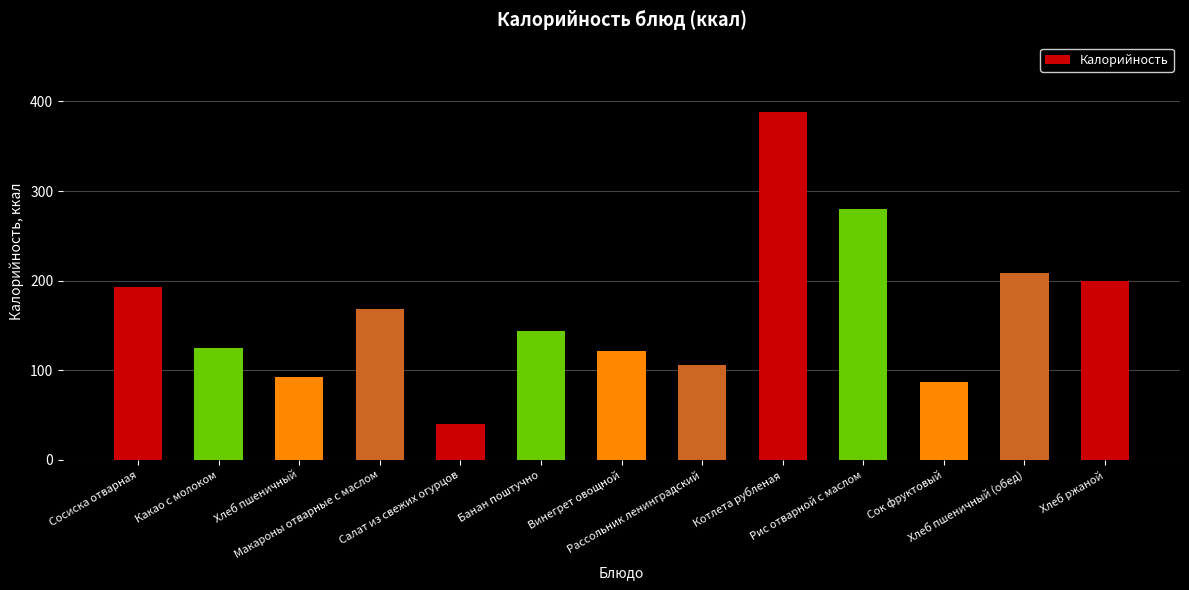

Reading right to left, list all the values displayed in this chart.

200	209	87	280	388	106	122	144	40	168	93	125	193